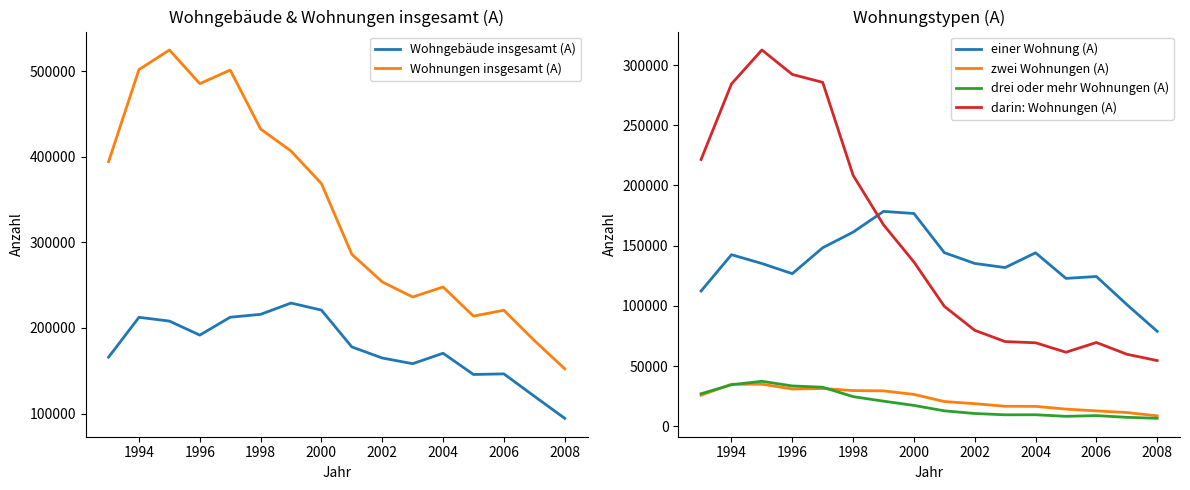

What is the difference between the maximum and minimum values in the Wohnungen insgesamt (A) series?

372369